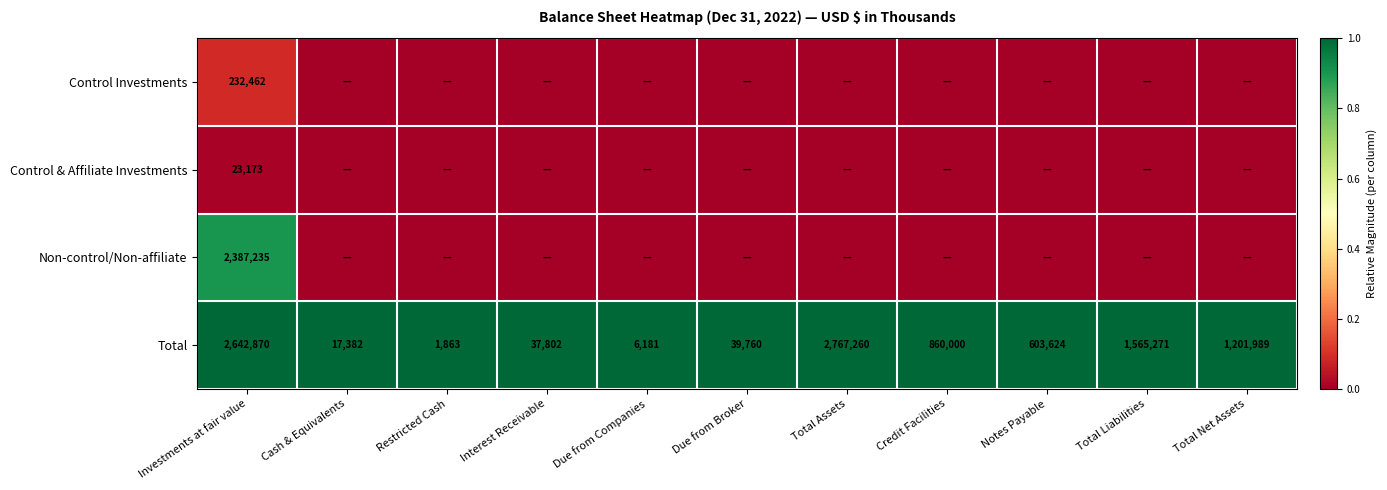

Which has a higher value, Total Liabilities or Notes Payable?

Total Liabilities